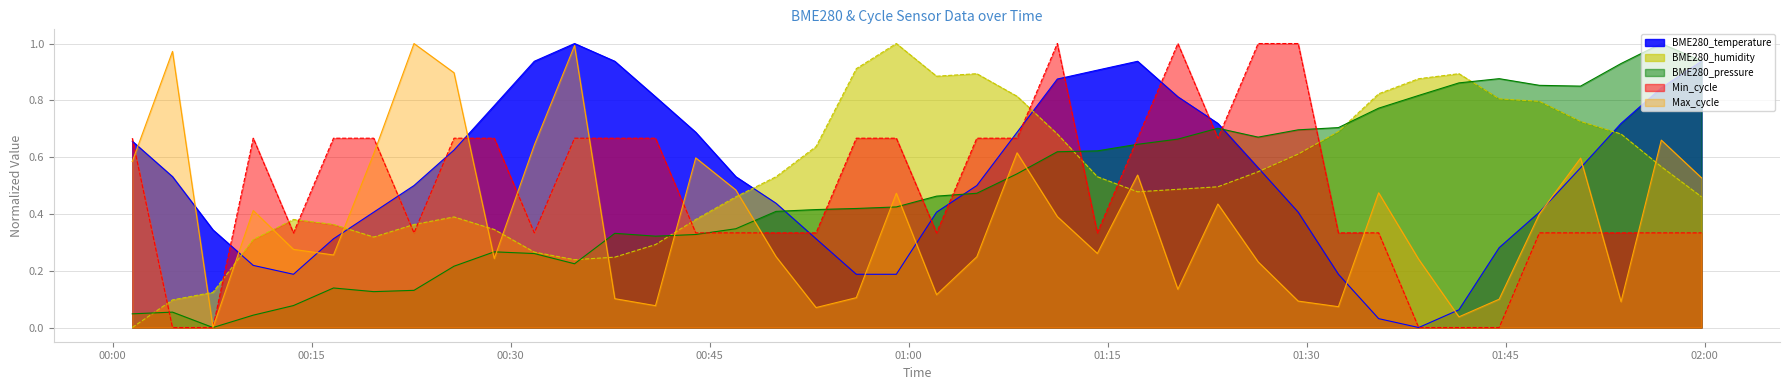

At how many categories does at least one series exceed 0?

40